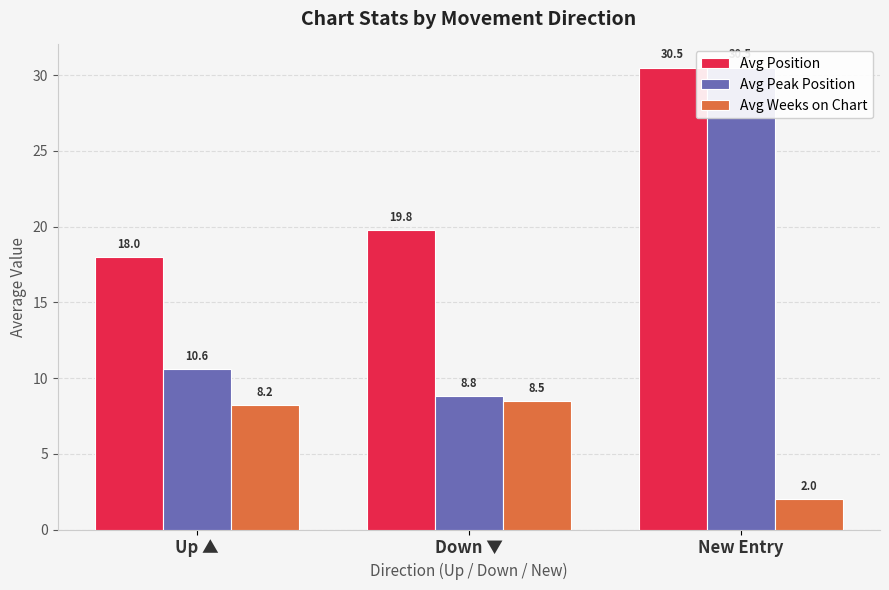

Where is Avg Weeks on Chart nearest to the value 5?

New Entry